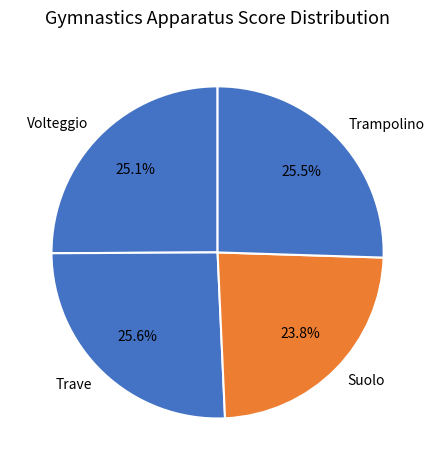

Count the number of slices in the pie.

4